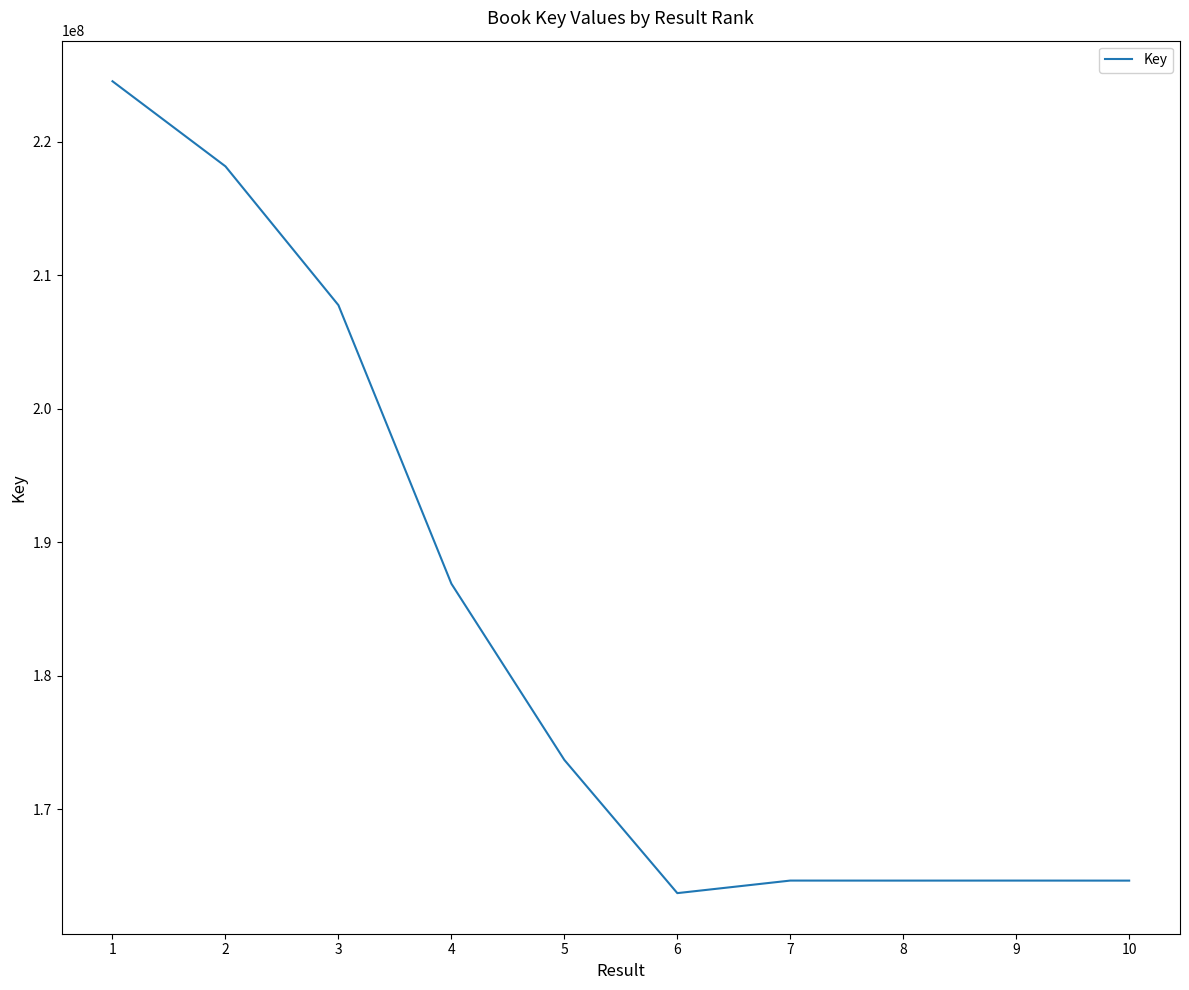

What is the minimum value shown in the chart?

163730967